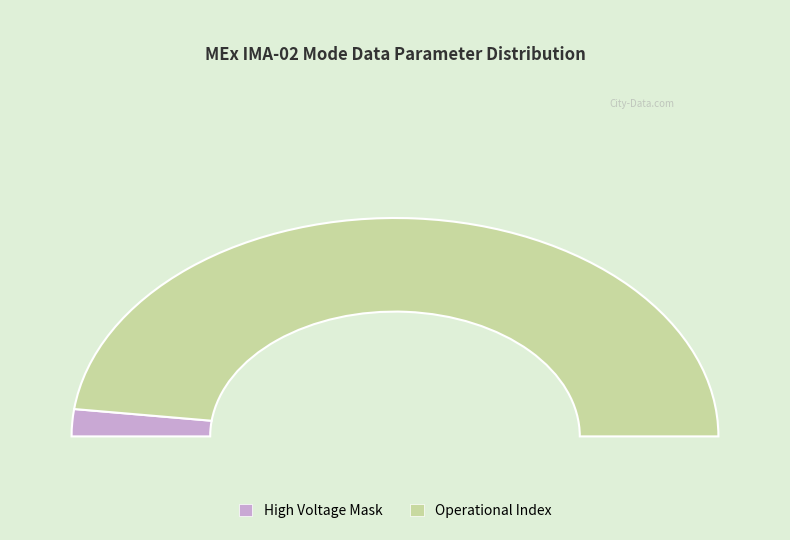

Is it true that Operational Index is 96% of the pie?

True